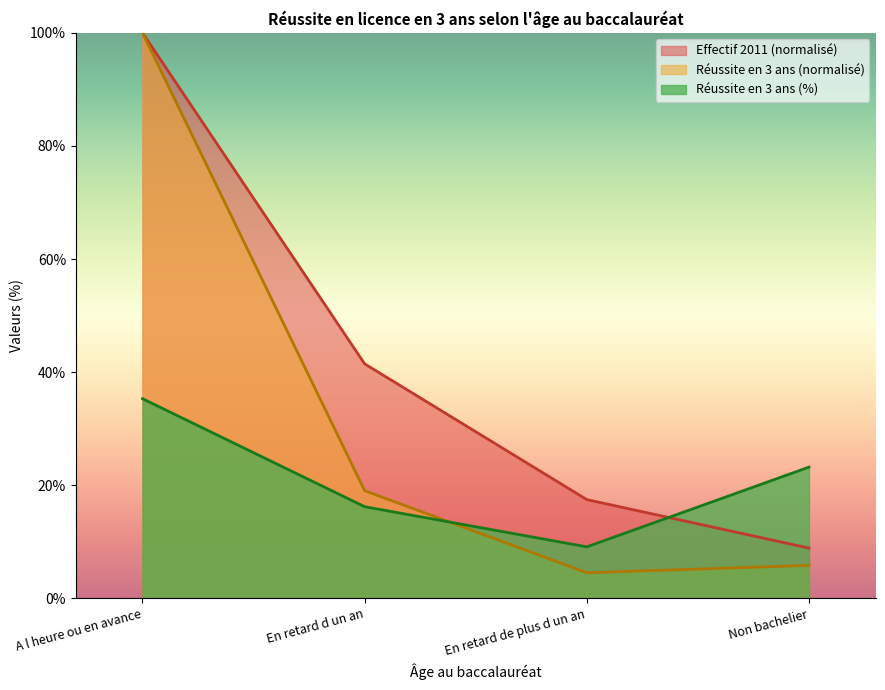

What is the minimum value for Réussite en 3 ans?

4.5